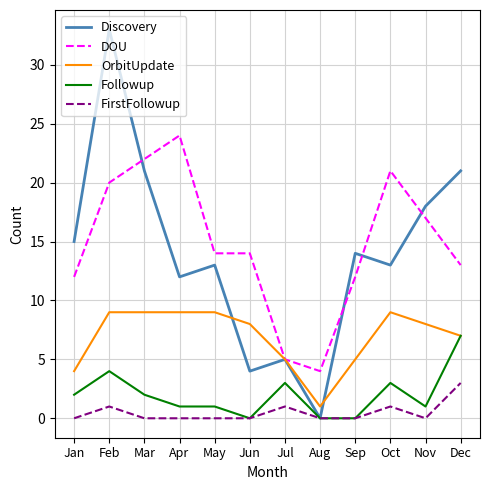

List the series in order of their peak value, lowest first.

FirstFollowup, Followup, OrbitUpdate, DOU, Discovery